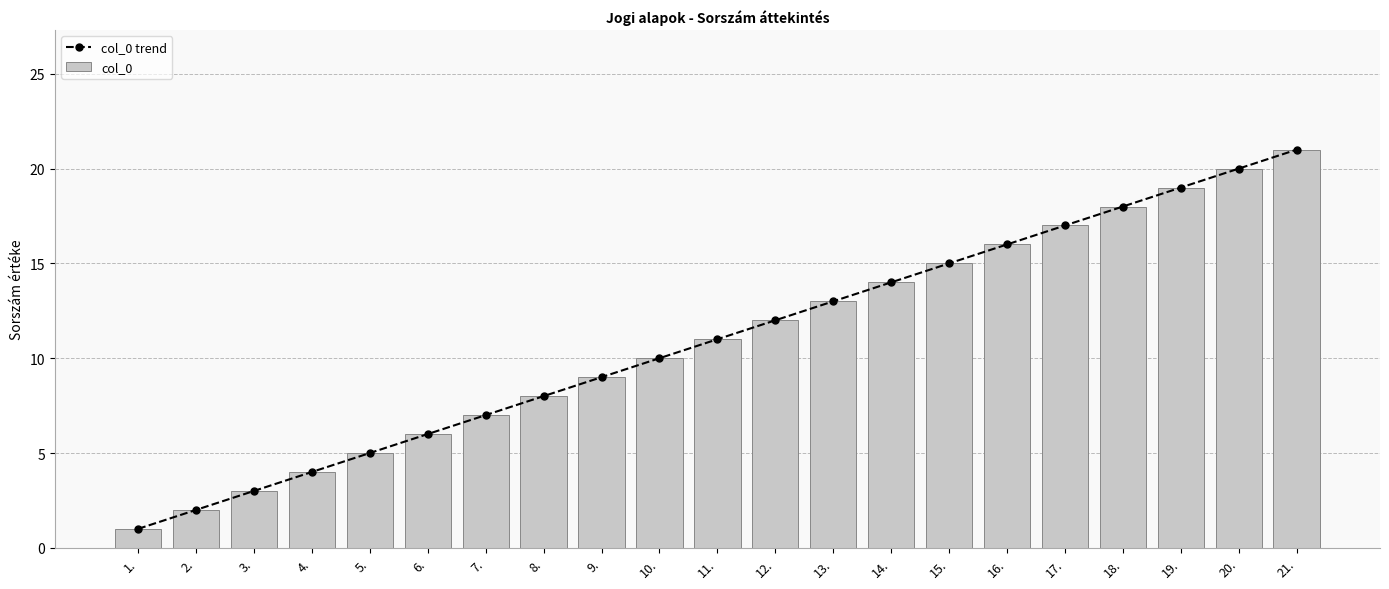

Reading left to right, what are all the values shown in this chart?

col_0 trend: 1.=1	2.=2	3.=3	4.=4	5.=5	6.=6	7.=7	8.=8	9.=9	10.=10	11.=11	12.=12	13.=13	14.=14	15.=15	16.=16	17.=17	18.=18	19.=19	20.=20	21.=21
col_0: 1.=1	2.=2	3.=3	4.=4	5.=5	6.=6	7.=7	8.=8	9.=9	10.=10	11.=11	12.=12	13.=13	14.=14	15.=15	16.=16	17.=17	18.=18	19.=19	20.=20	21.=21